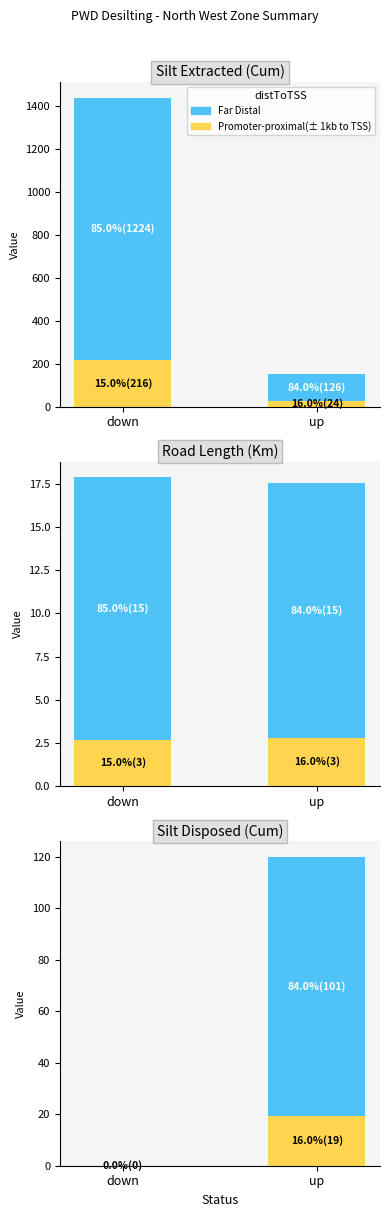

What is the average value of the Far Distal series?

50.4